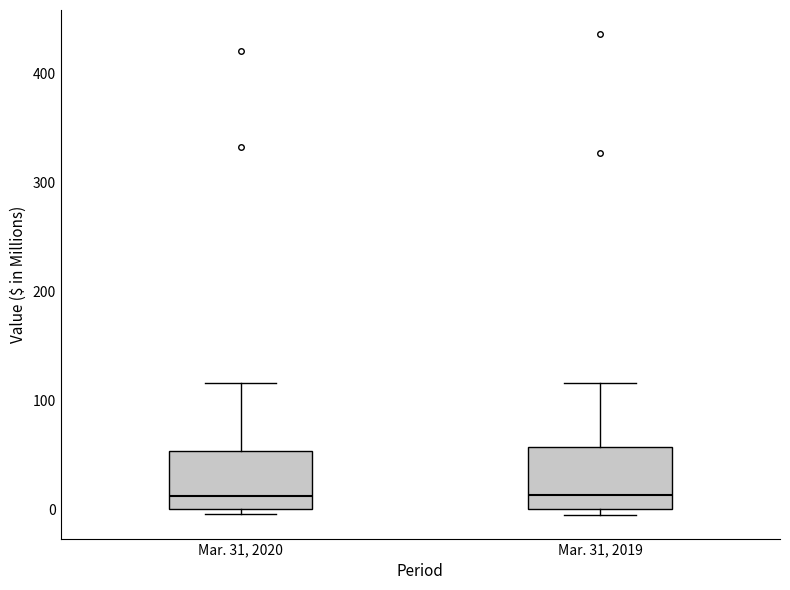

Reading left to right, read every box against the y-axis: the position of its median line, the range the box covers, and the ends of its whiskers. The values are not printed on the chart, so give them approximately, as read against the axis.

Mar. 31, 2020: median 10, box 0 to 50, whiskers 0 (just below the box's lower edge) to 120
Mar. 31, 2019: median 10, box 0 to 60, whiskers 0 (just below the box's lower edge) to 120